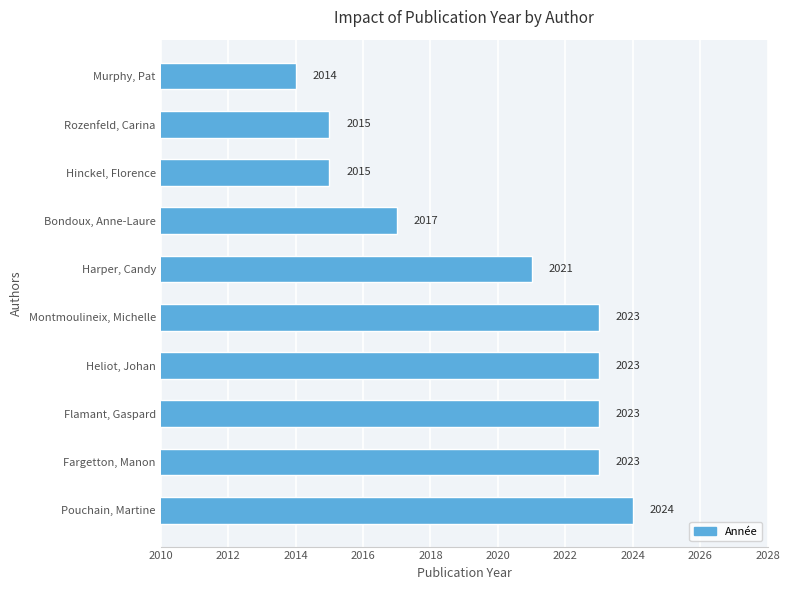

Reading top to bottom, transcribe all the data shown in this chart.

Murphy, Pat=2014	Rozenfeld, Carina=2015	Hinckel, Florence=2015	Bondoux, Anne-Laure=2017	Harper, Candy=2021	Montmoulineix, Michelle=2023	Heliot, Johan=2023	Flamant, Gaspard=2023	Fargetton, Manon=2023	Pouchain, Martine=2024